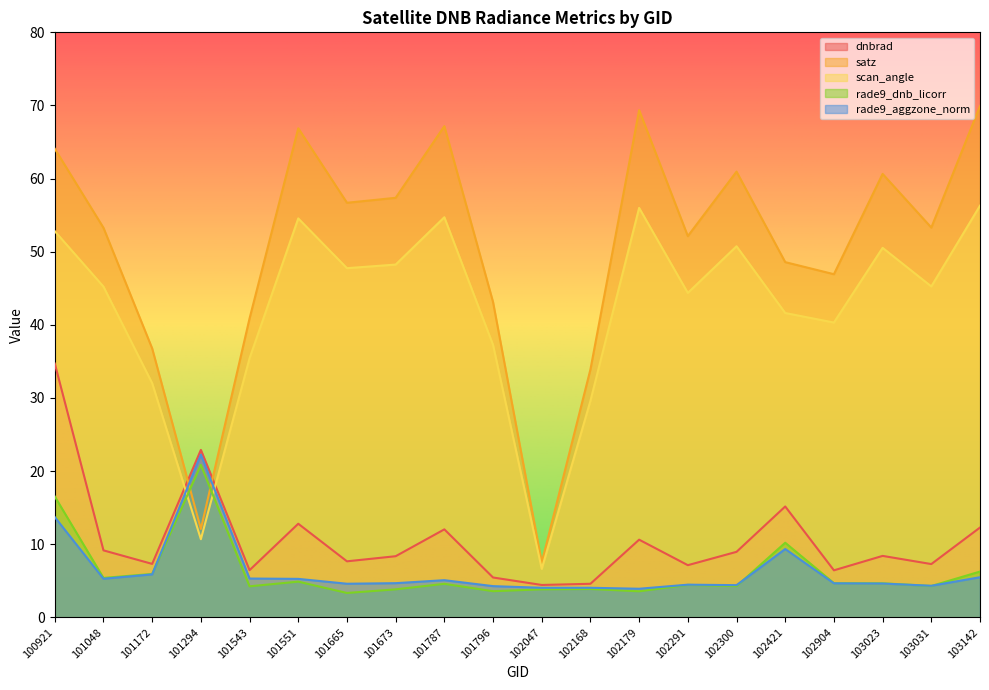

Where is the first local maximum for rade9_aggzone_norm?

101294